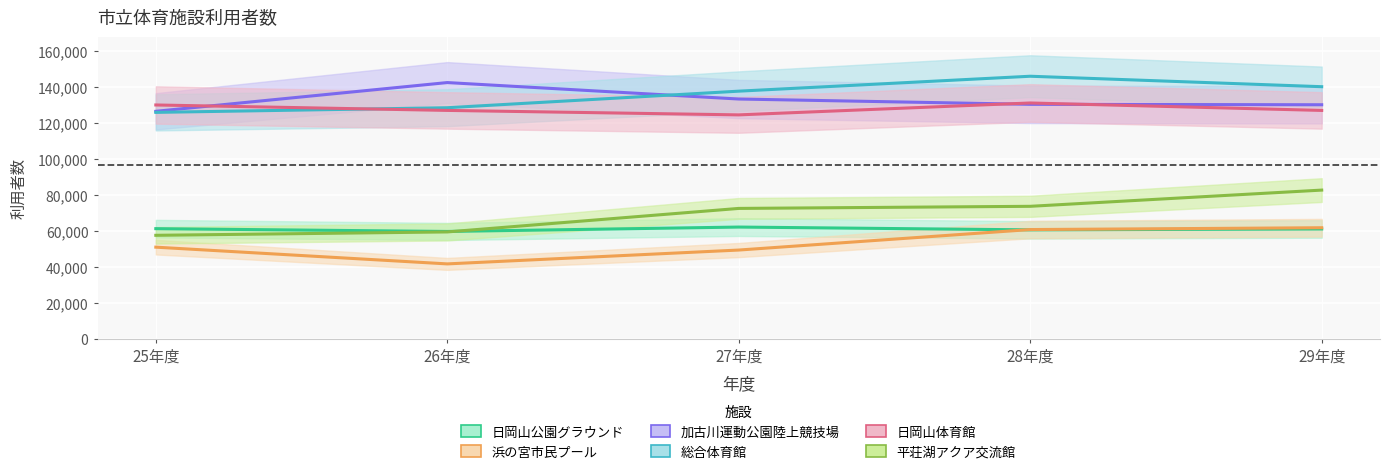

How many interior local peaks does the 日岡山公園グラウンド series have?

1